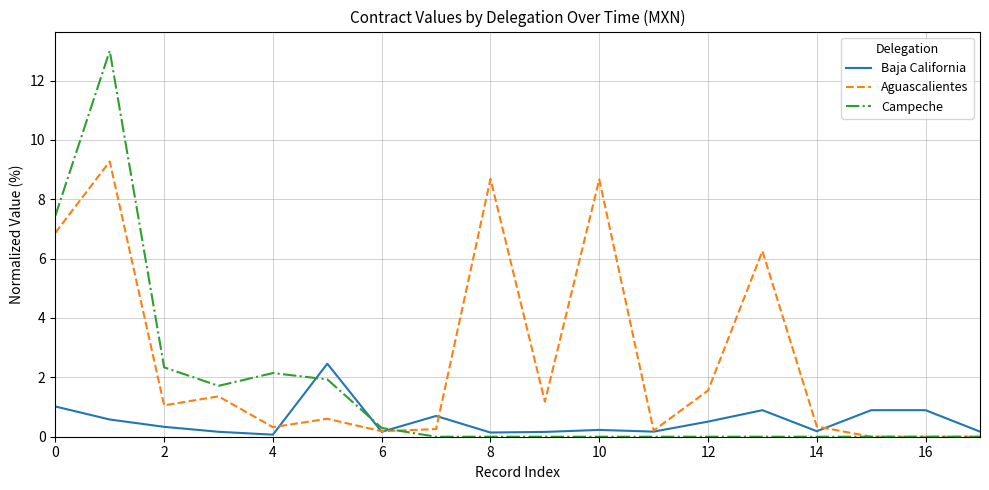

List the series in order of their overall mean, highest first.

Aguascalientes, Campeche, Baja California